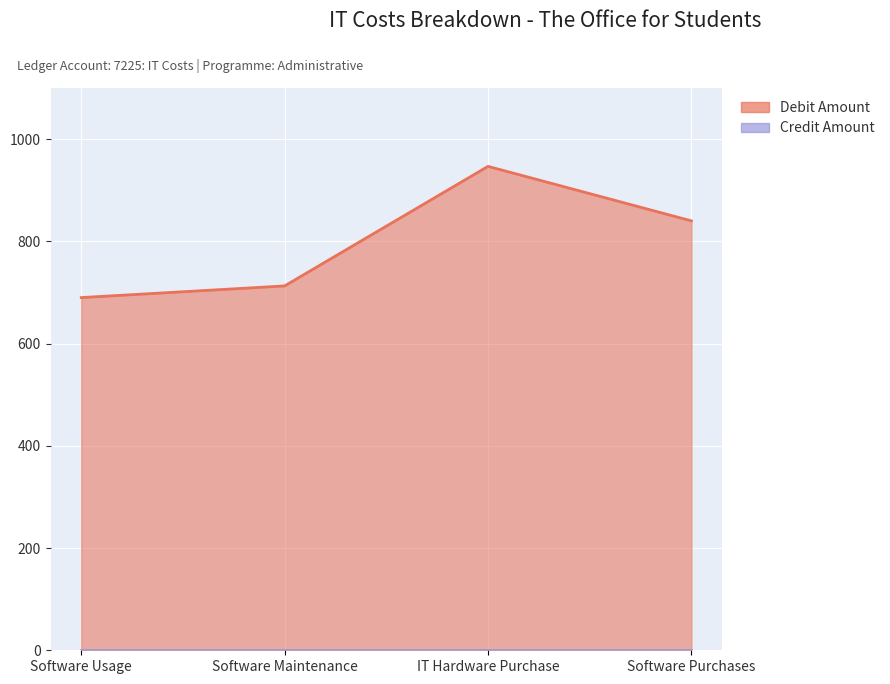

Rank the categories by value from lowest to highest.

Software Usage, Software Maintenance, Software Purchases, IT Hardware Purchase